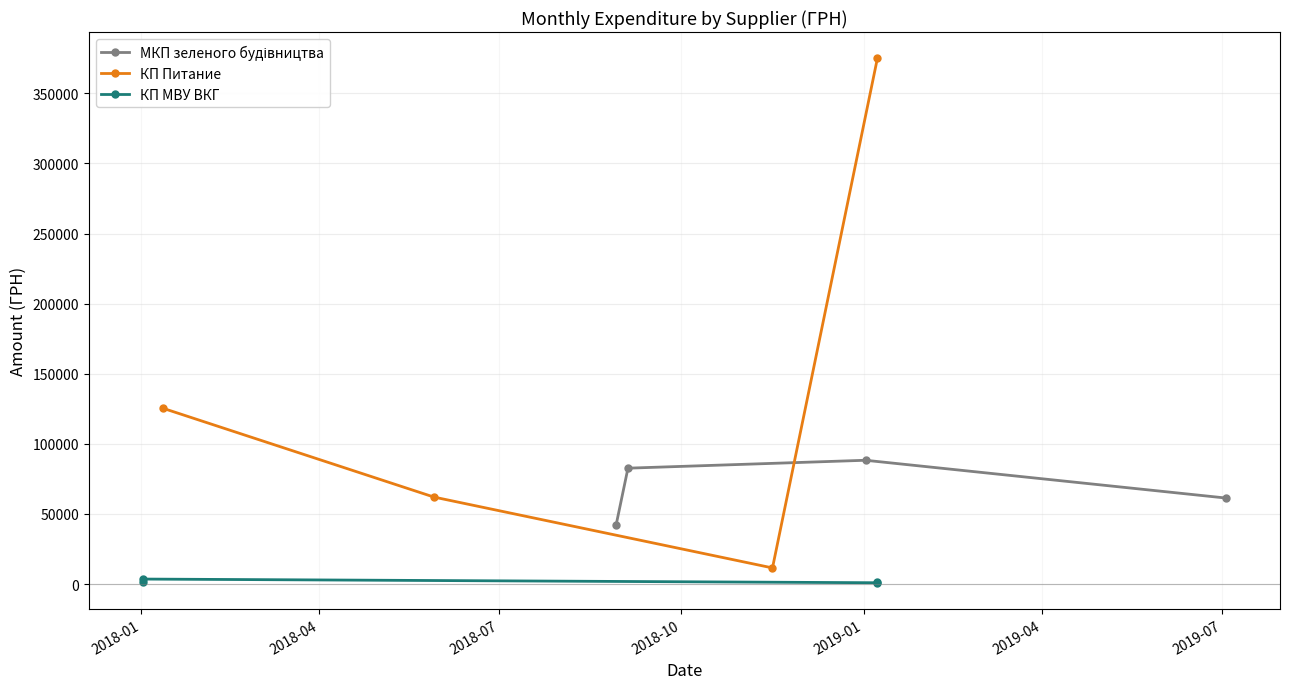

Which series has the widest spread of values?

КП Питание